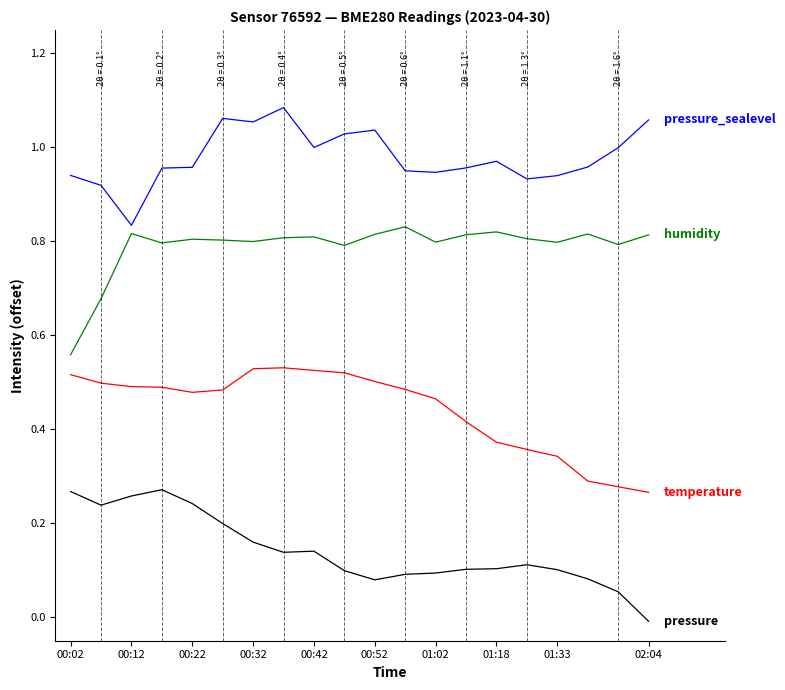

Is it true that pressure equals 0.1 at 14?

False